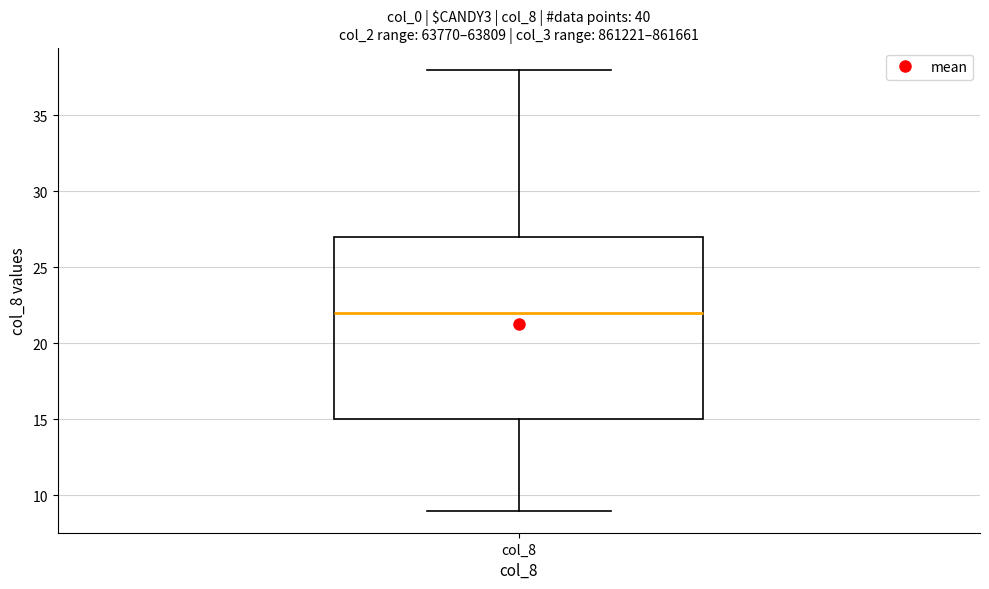

Where is the upper edge of the box for col_8 on the y-axis? The values are not printed on the chart, so give them approximately, as read against the axis.

27